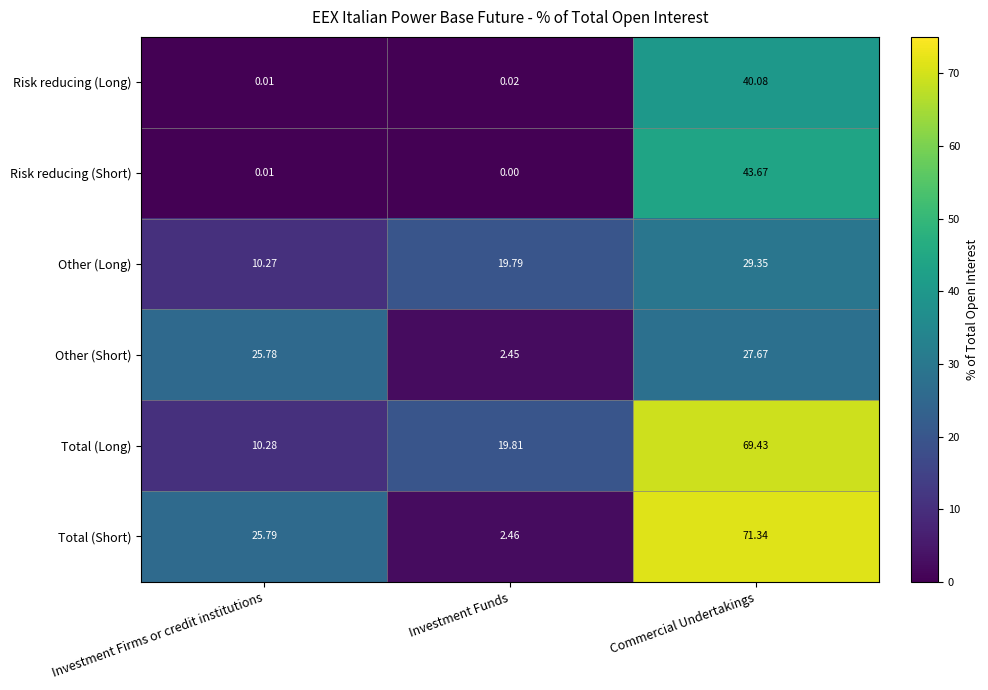

At which label does Total (Long) reach its peak?

Commercial Undertakings